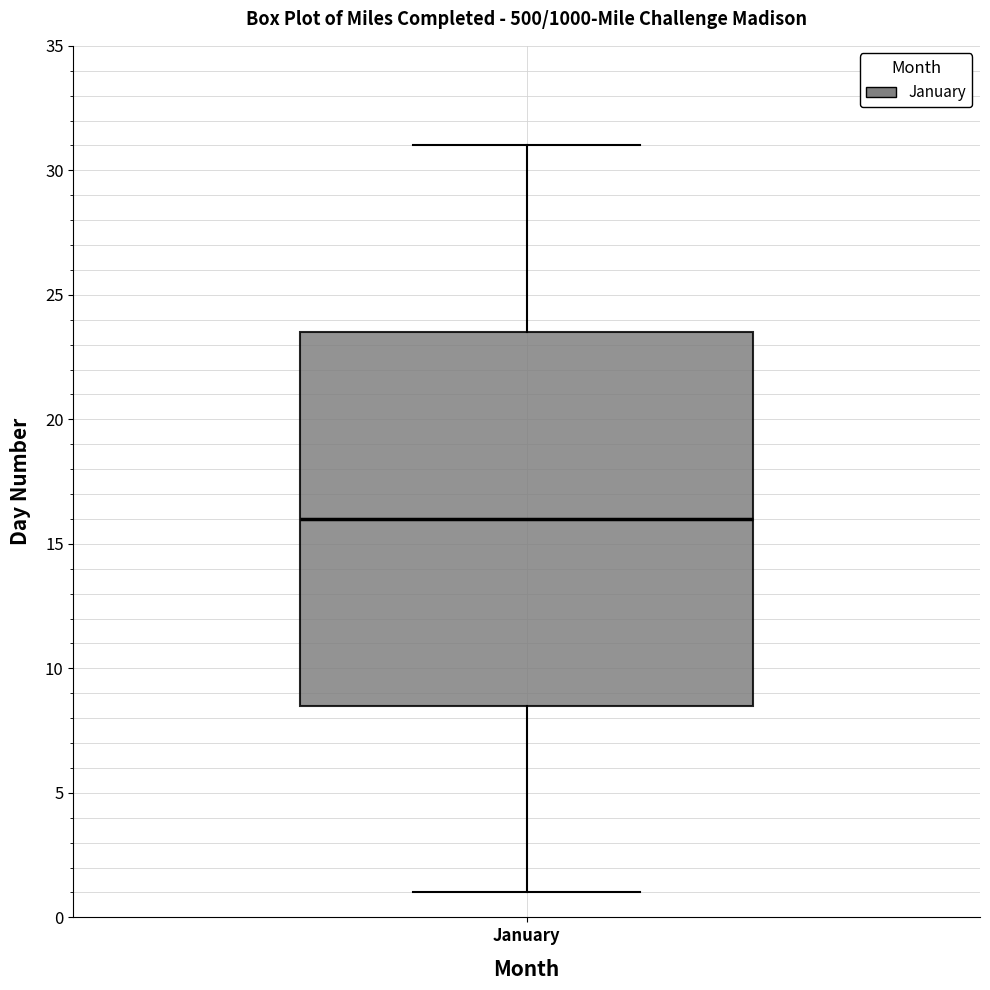

Where does the median line of the box for January sit on the y-axis? The values are not printed on the chart, so give them approximately, as read against the axis.

16.0